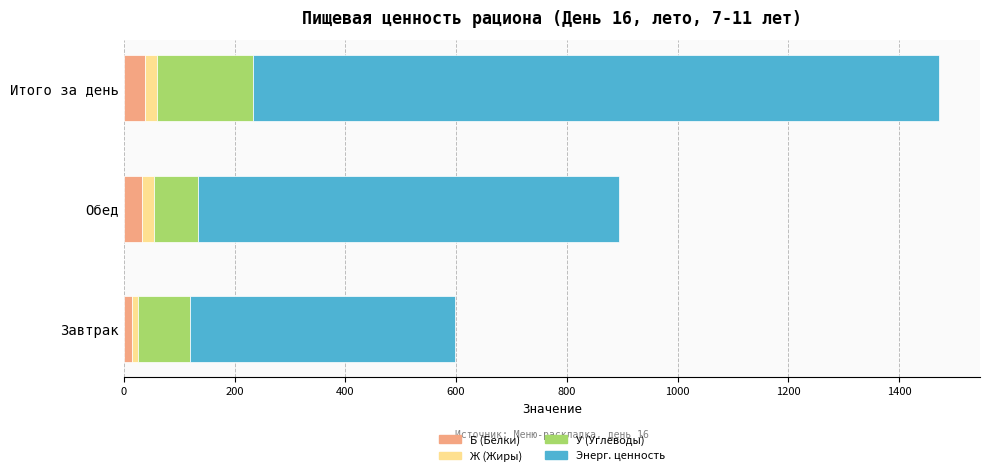

What is the highest value of the Б (Белки) series?

37.6